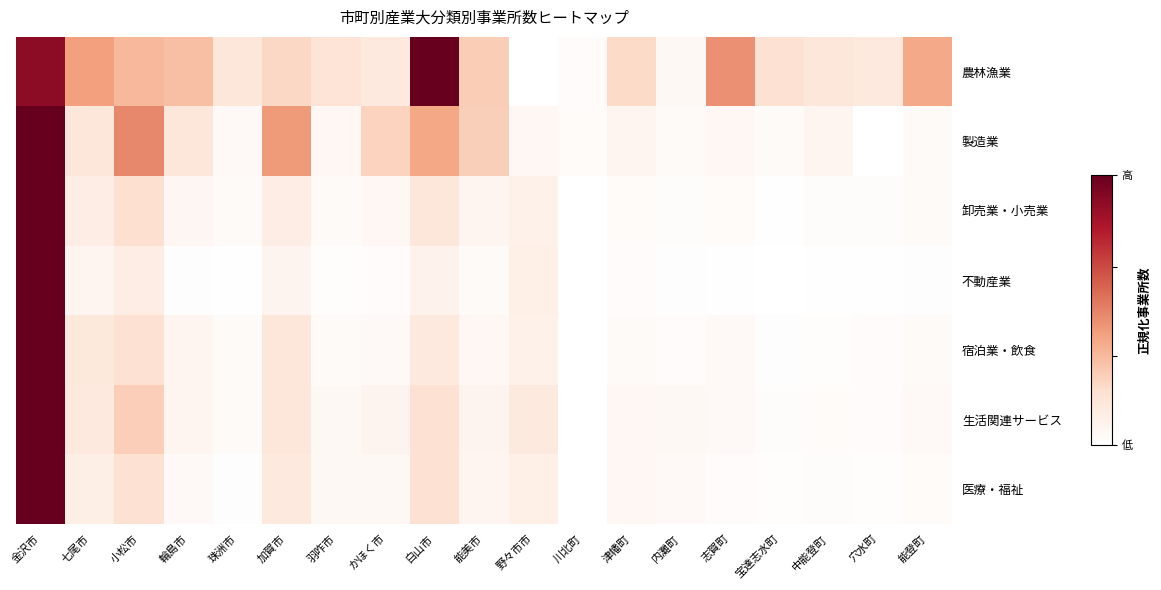

Rank the series by their maximum value, from lowest to highest.

農林漁業, 製造業, 医療・福祉, 不動産業, 生活関連サービス, 宿泊業・飲食, 卸売業・小売業